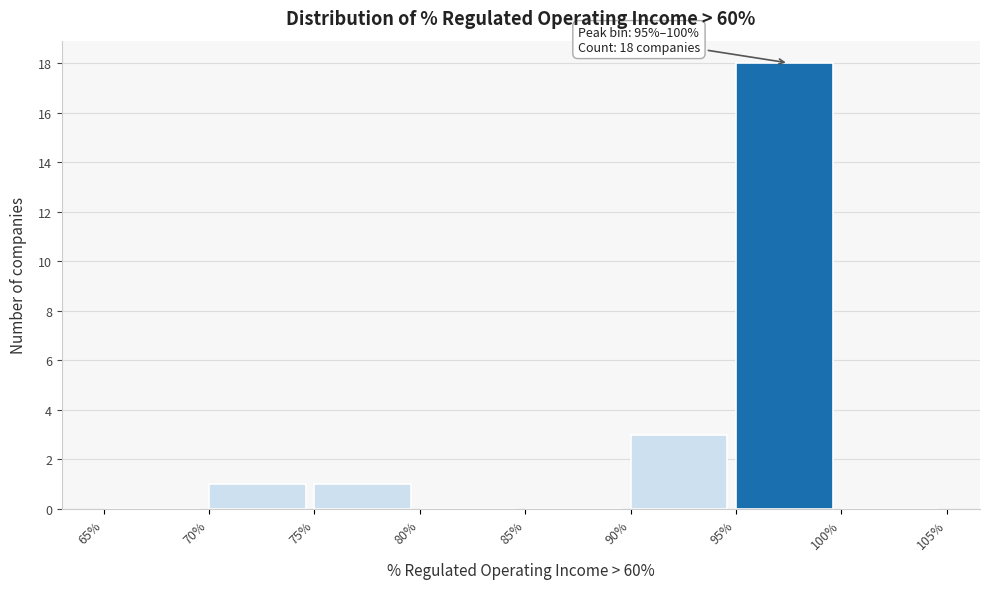

Reading left to right, transcribe all the data shown in this chart.

65%=0	70%=1	75%=1	80%=0	85%=0	90%=3	95%=18	100%=0